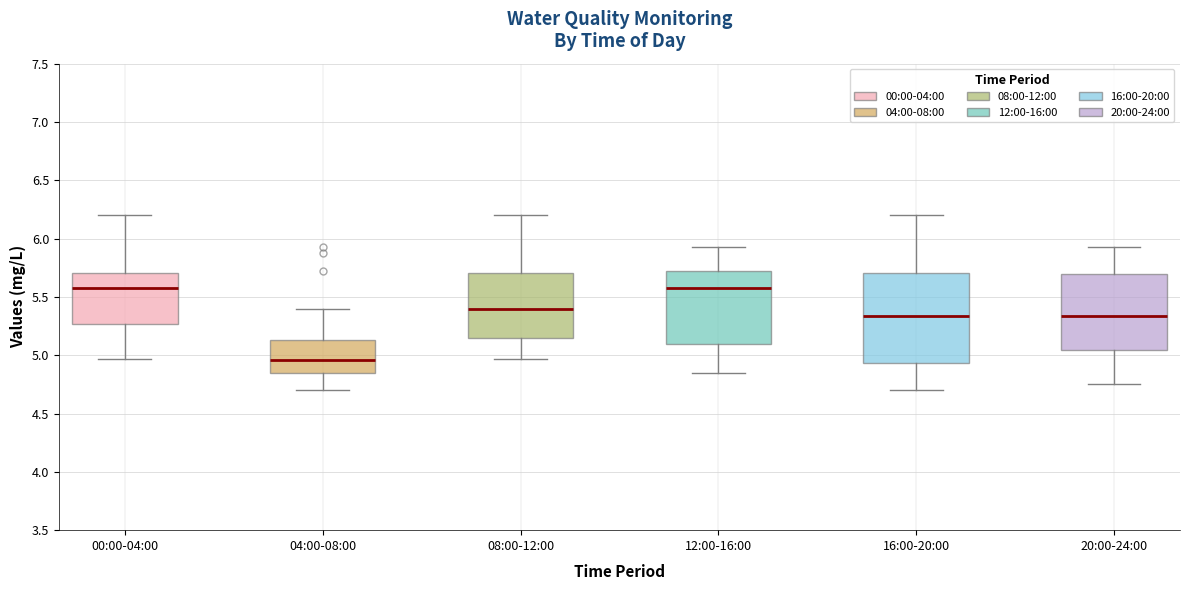

Where does the lower whisker of the box for 08:00-12:00 end on the y-axis? The values are not printed on the chart, so give them approximately, as read against the axis.

4.95